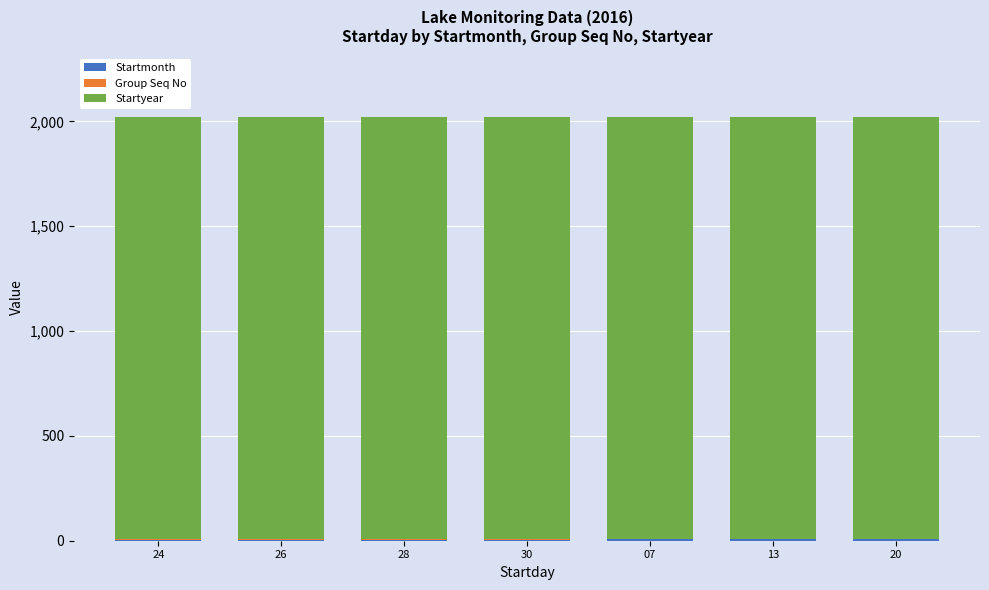

List the labels in order of Startmonth value, smallest first.

24, 26, 28, 30, 07, 13, 20